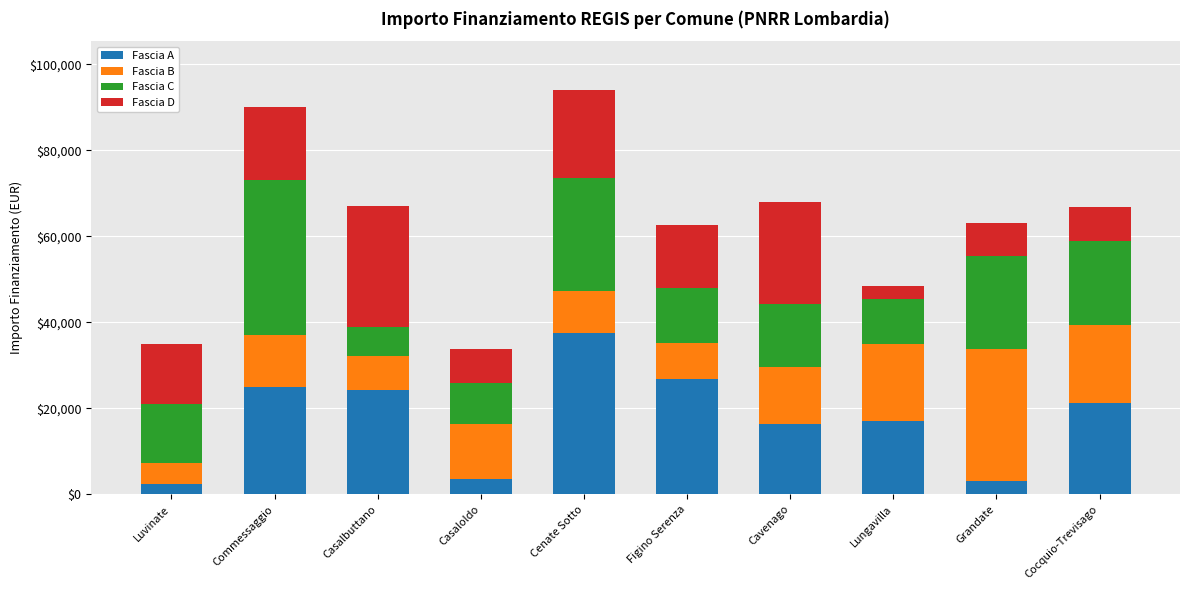

What is the average value of the Fascia A series?

17714